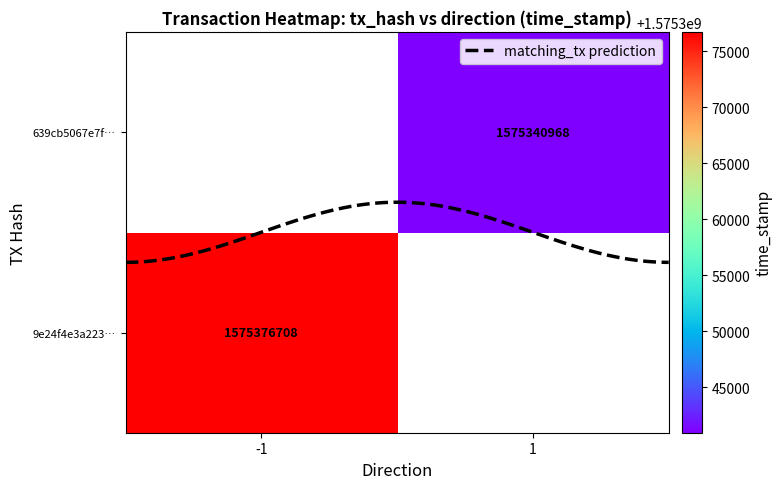

Reading left to right, transcribe all the data shown in this chart.

9e24f4e3a223934571b3a35472ca4bd437fb3df: -1	1575376708
639cb5067e7f807b63d408608c7746c11186653: 1	1575340968